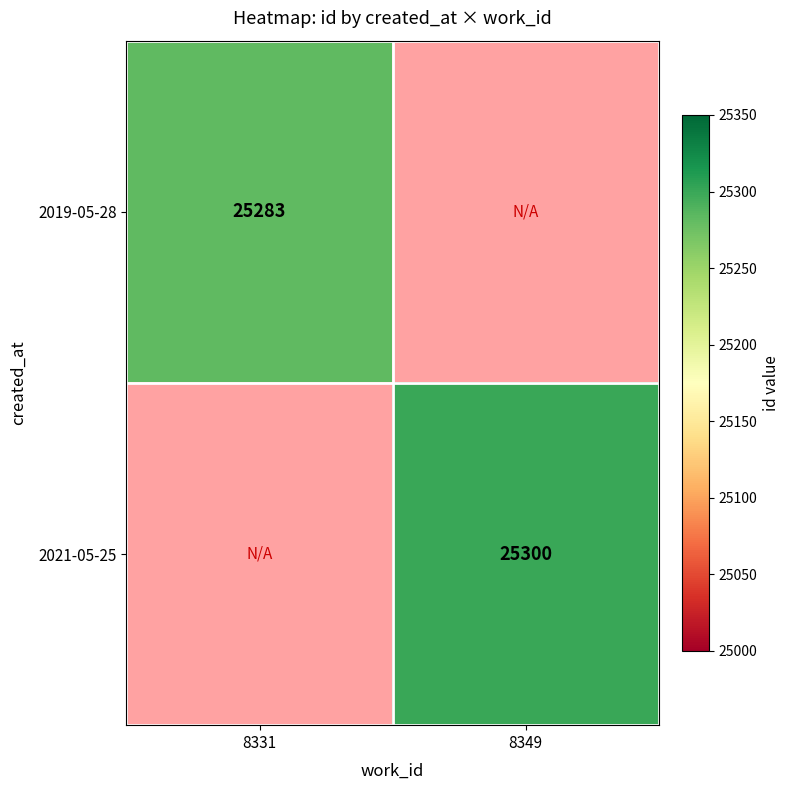

How many categories are shown in the chart?

2